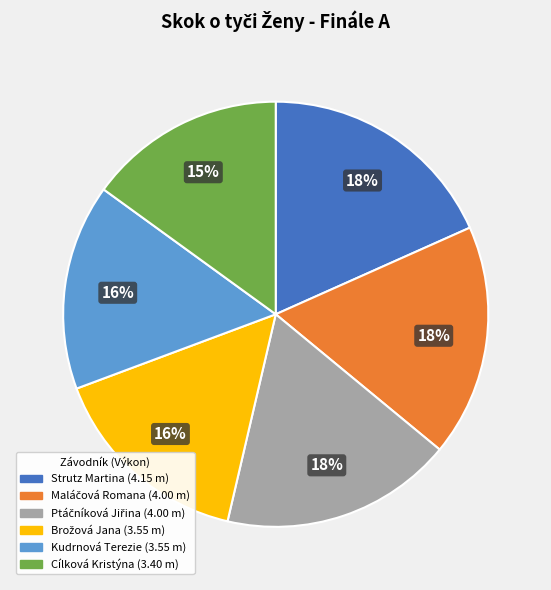

Which category has the smallest portion of the pie?

Cílková Kristýna